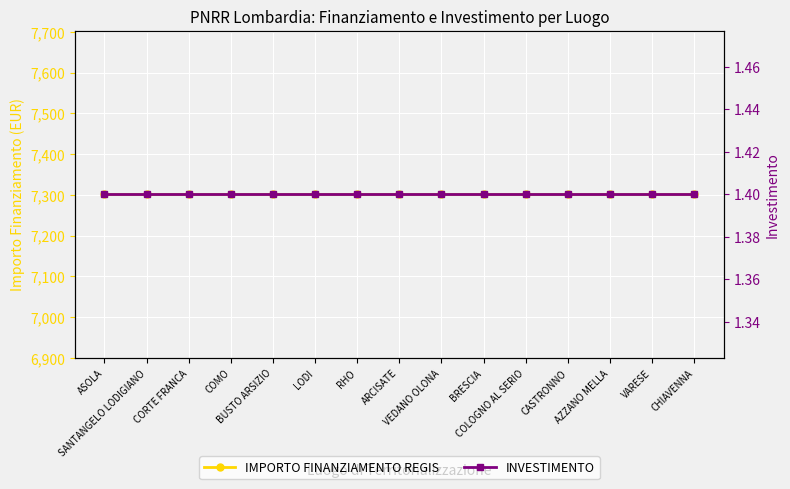

At which category is the sum across all series the highest?

ASOLA